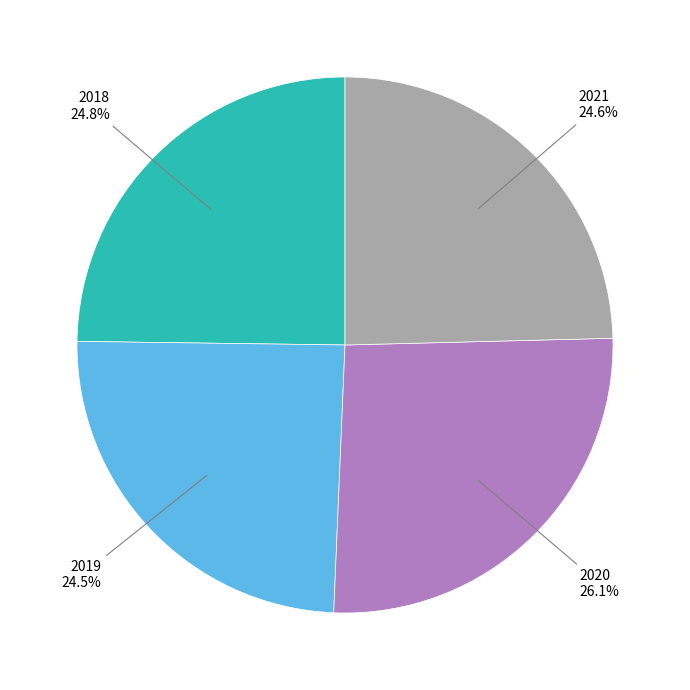

Is there any slice that represents more than half of the pie?

No